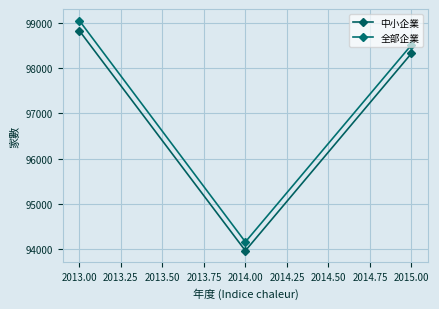

Is this an area chart (filled region under the line)?

No